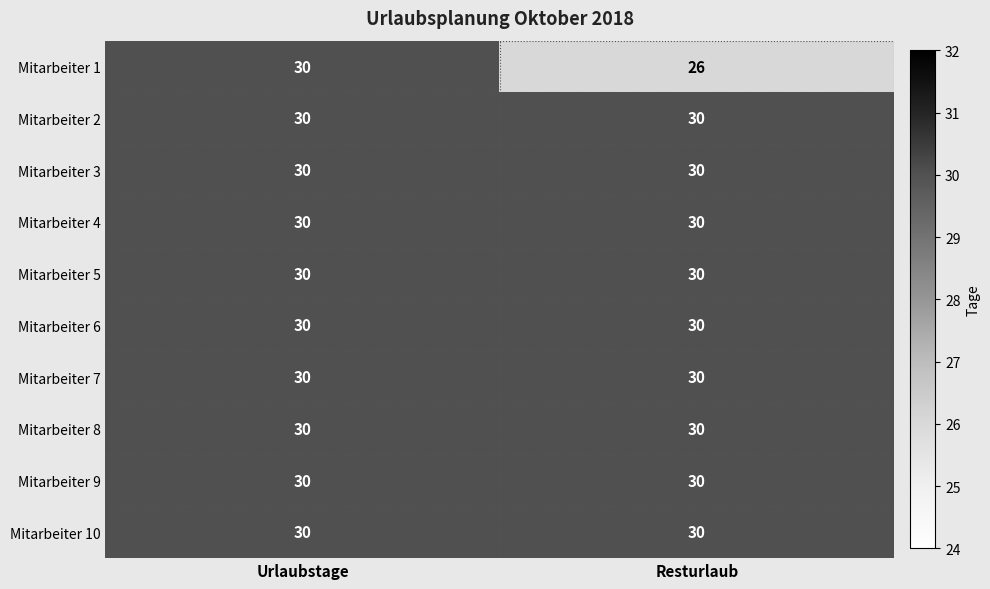

What is the minimum value for Mitarbeiter 3?

30